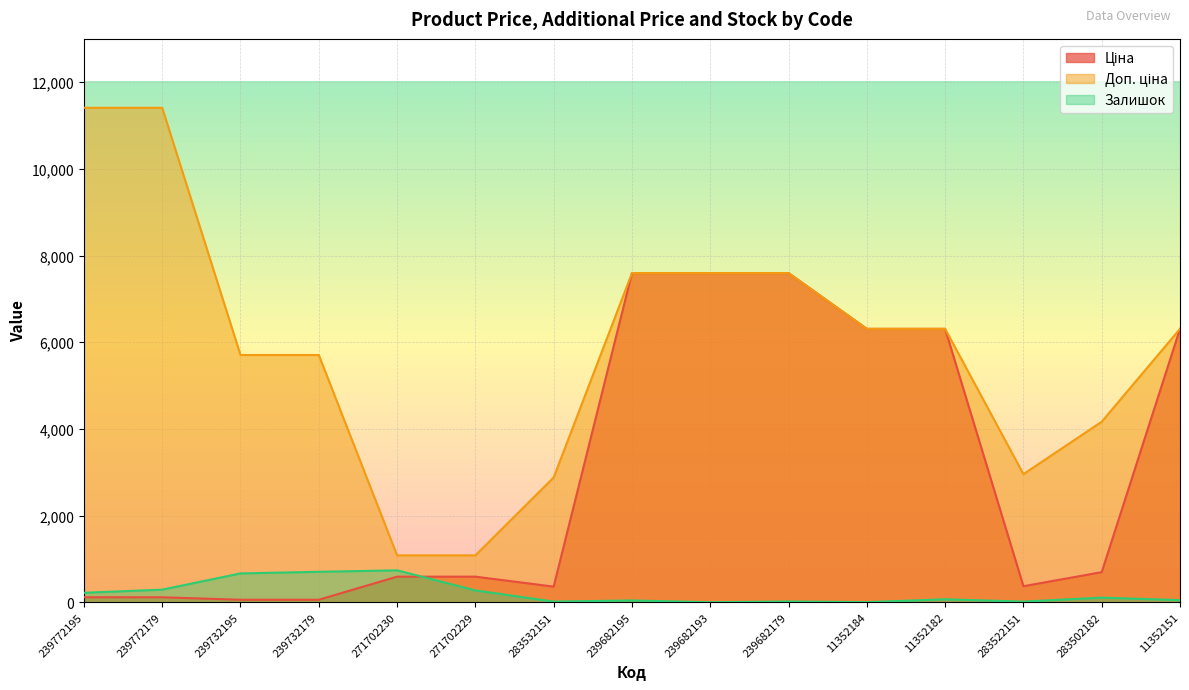

How many series are shown in this chart?

3